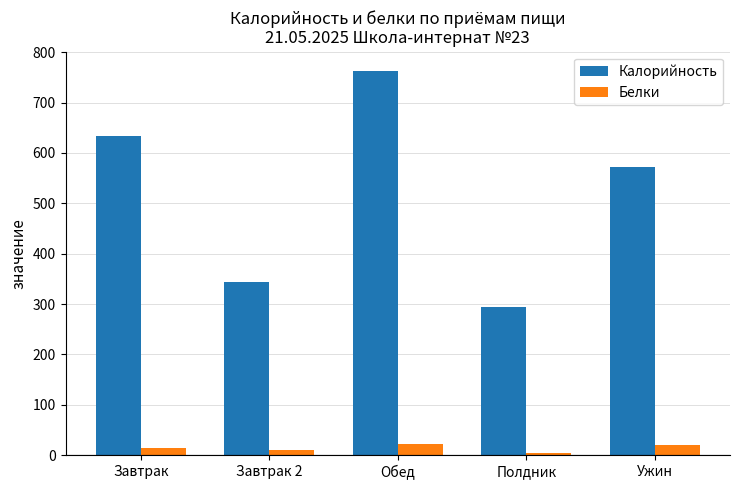

Which category has the lowest value in the Калорийность series?

Полдник